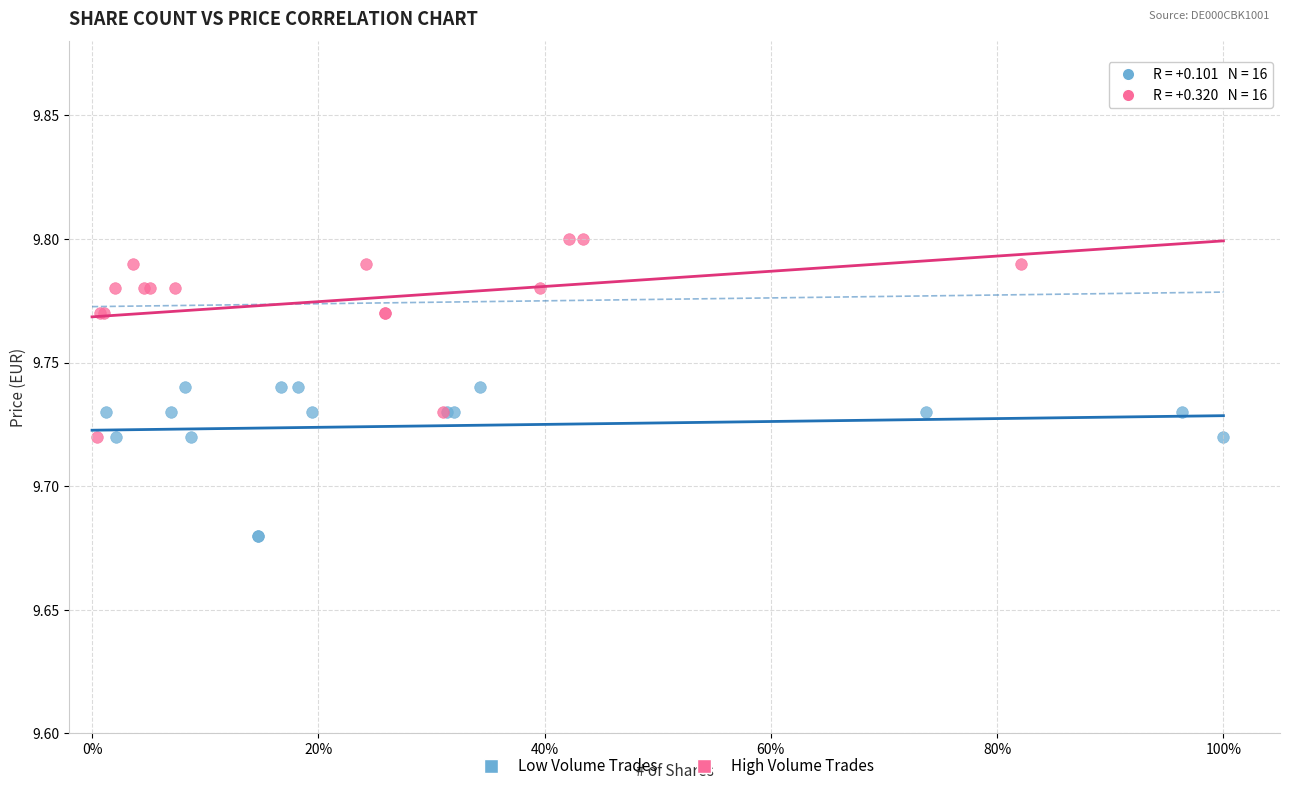

Which series reaches the maximum Y coordinate?

High Volume Trades